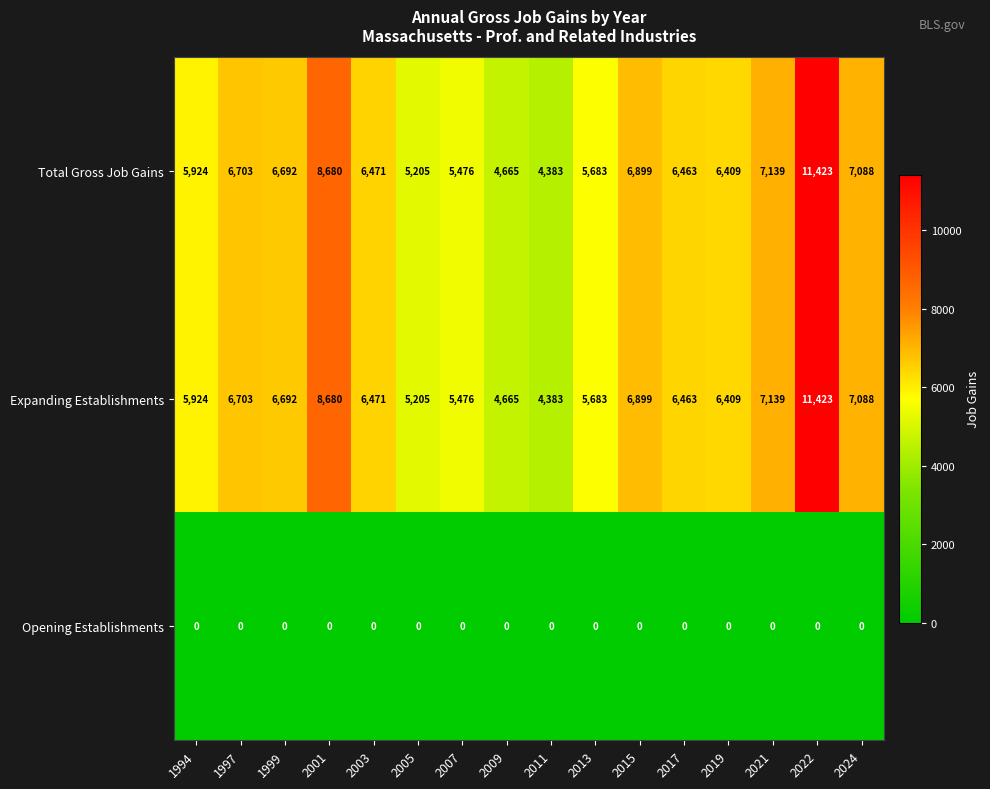

What is the difference between the highest and lowest values at 1999?

6692